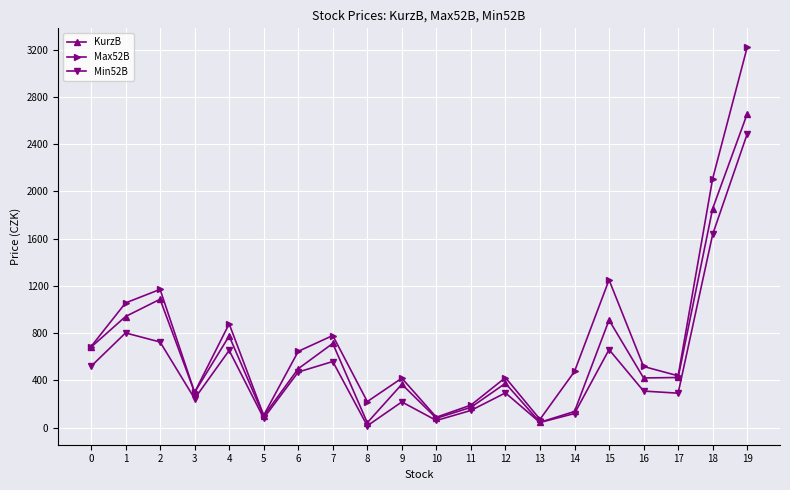

What is the value of the Max52B point at the 16th from the left?

1250.0